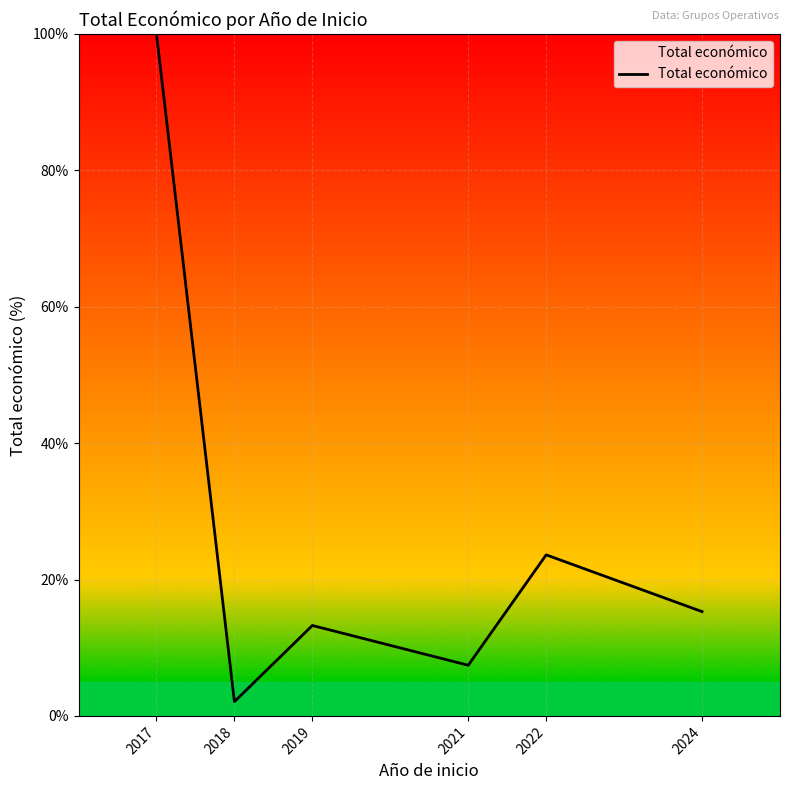

Is this an area chart (filled region under the line)?

No